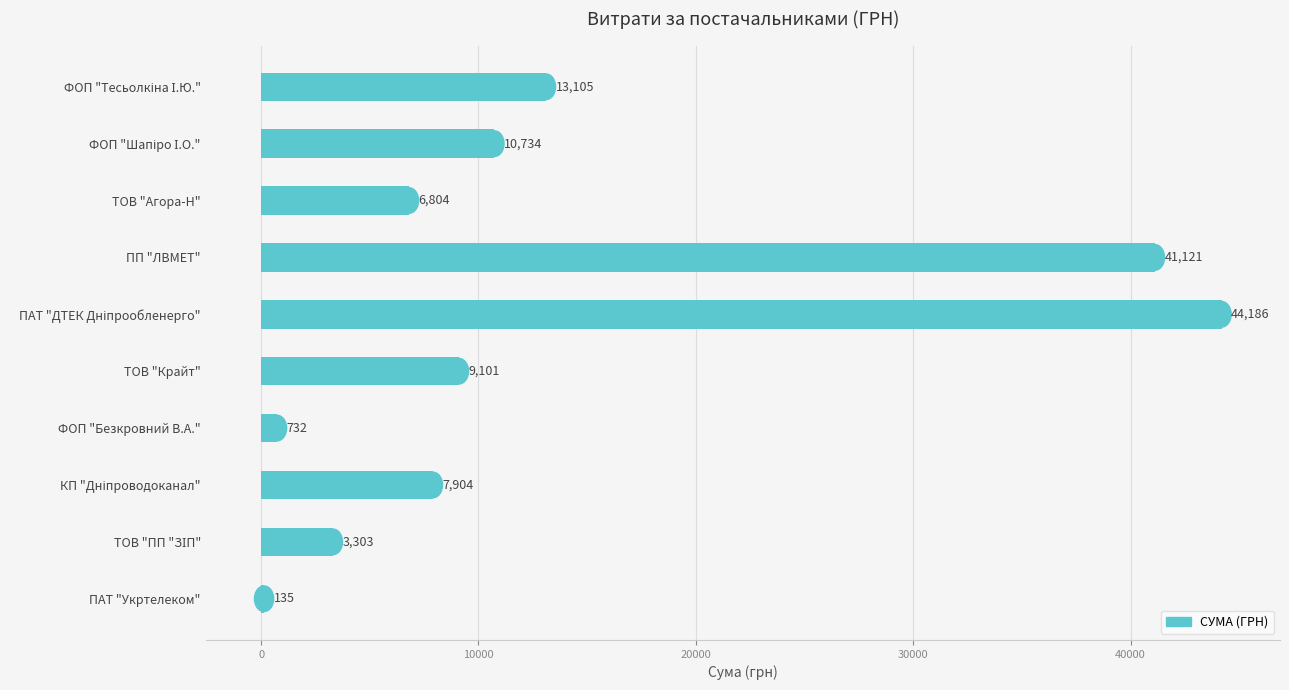

Approximately how many times larger is the value at ПП "ЛВМЕТ" compared to ТОВ "Крайт"?

4.5